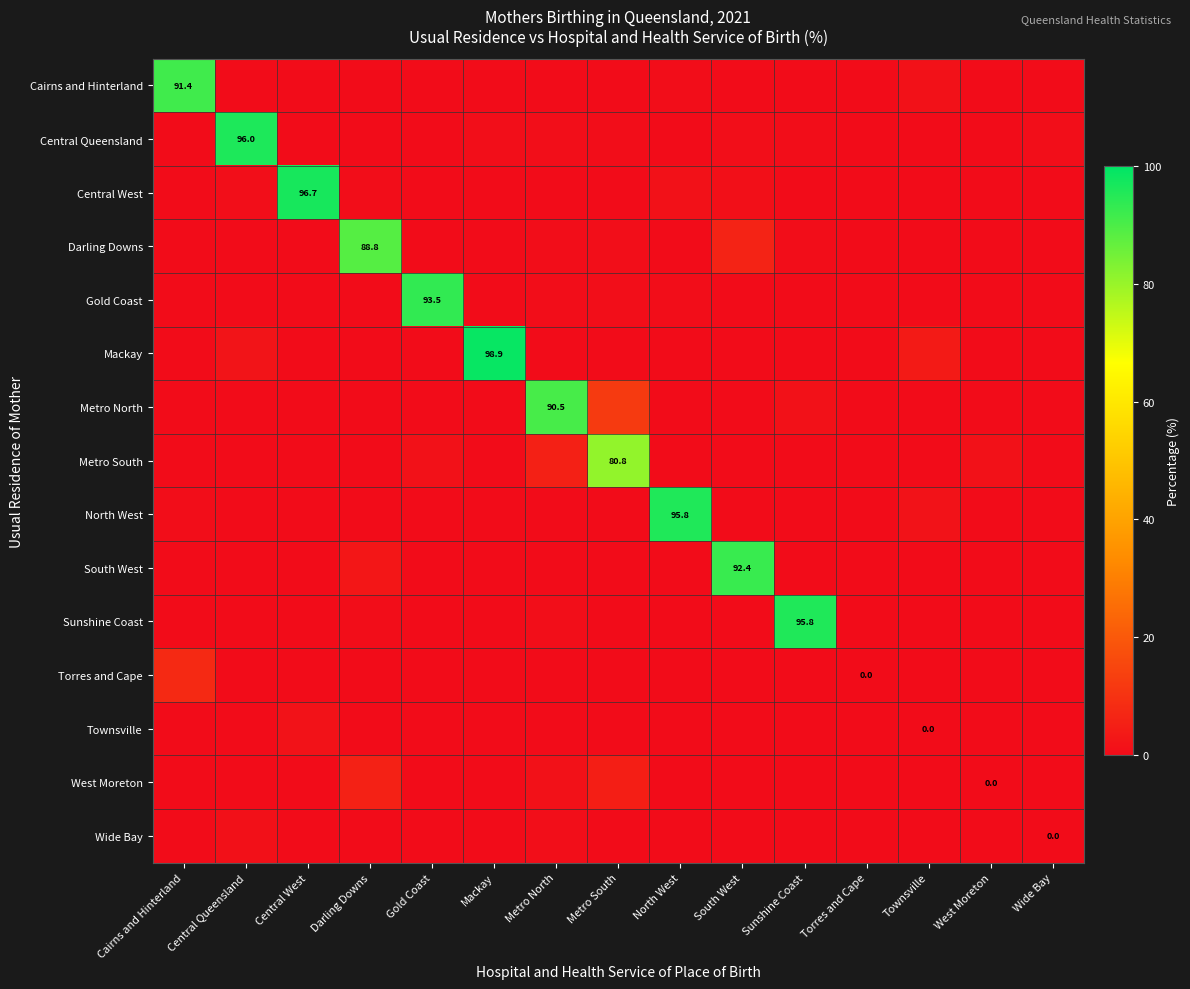

True or false: Townsville has a value of 0.0 at West Moreton.

True